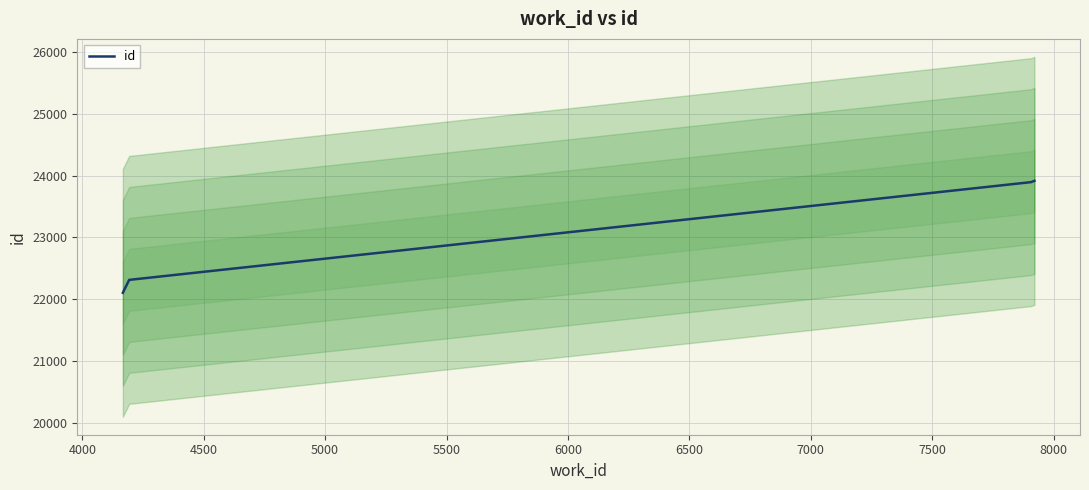

What is the smallest value displayed?

22108